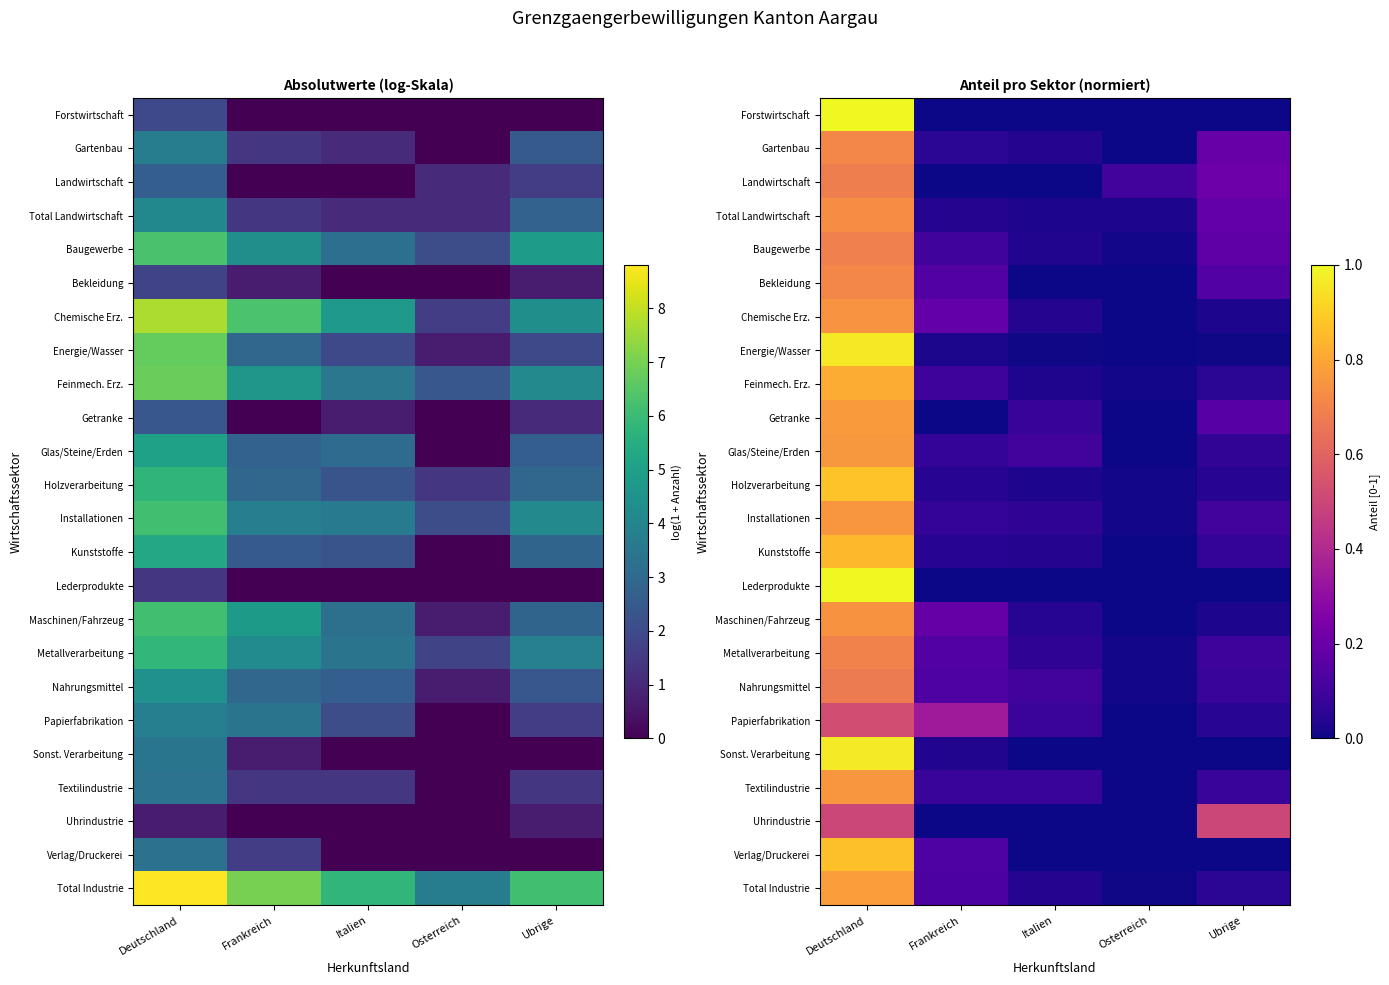

Rank the series at Frankreich from highest to lowest value.

Papierfabrikation, Maschinen/Fahrzeug, Chemische Erz., Bekleidung, Metallverarbeitung, Nahrungsmittel, Verlag/Druckerei, Total Industrie, Baugewerbe, Feinmech. Erz., Textilindustrie, Glas/Steine/Erden, Installationen, Gartenbau, Kunststoffe, Holzverarbeitung, Total Landwirtschaft, Sonst. Verarbeitung, Energie/Wasser, Forstwirtschaft, Landwirtschaft, Getranke, Lederprodukte, Uhrindustrie